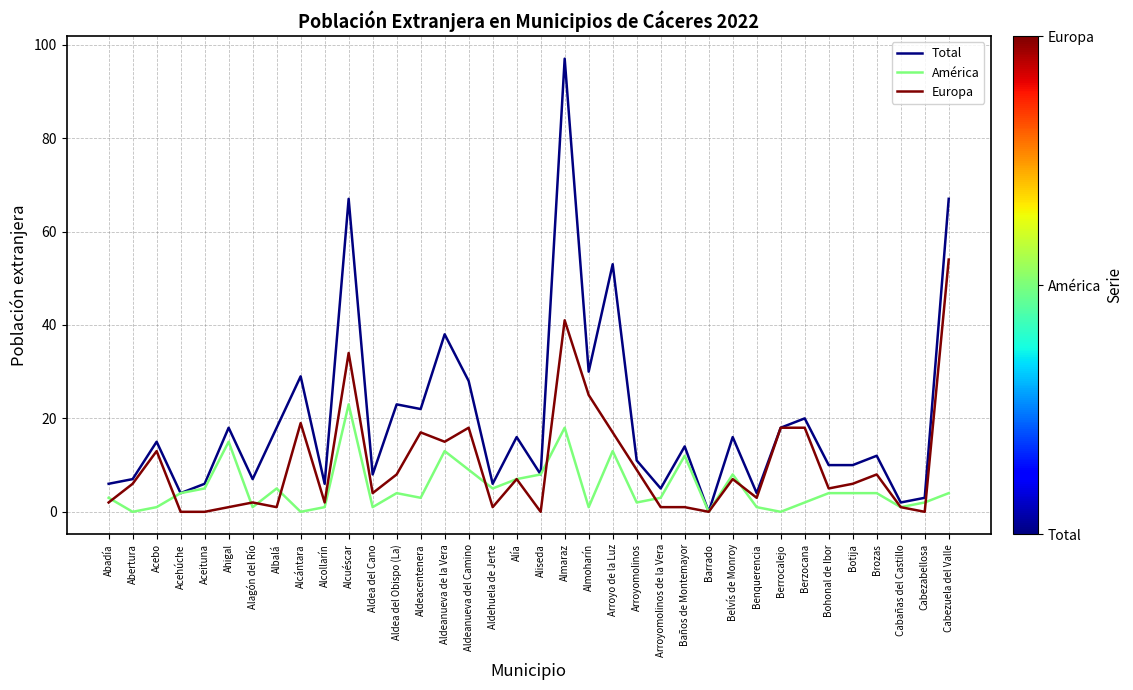

What is the sum of all América values?

187